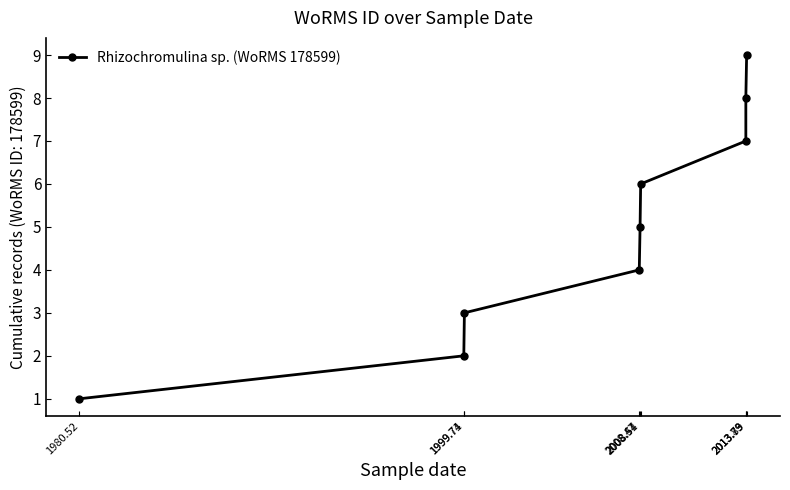

What is the difference between the maximum and second lowest values?

7